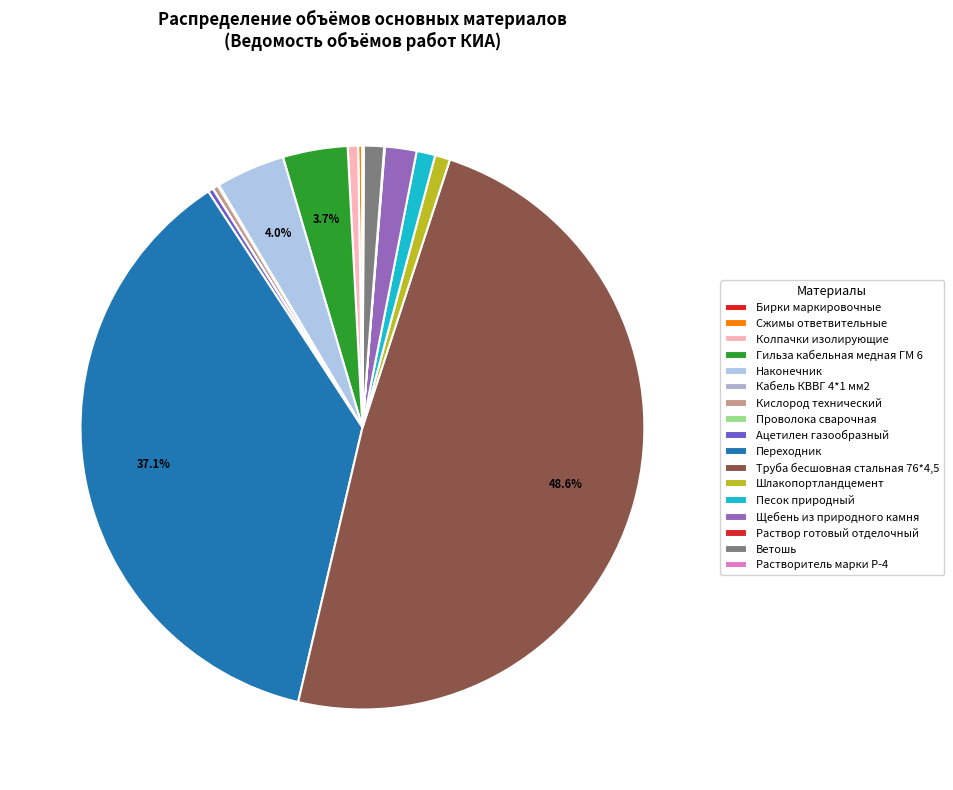

Does any single category account for the majority?

No